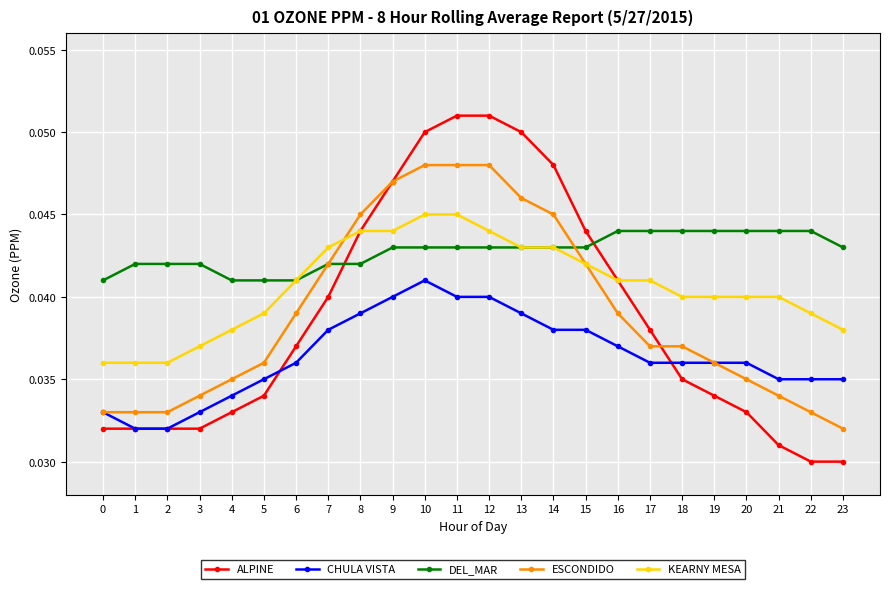

True or false: KEARNY MESA and CHULA VISTA intersect in this chart.

False